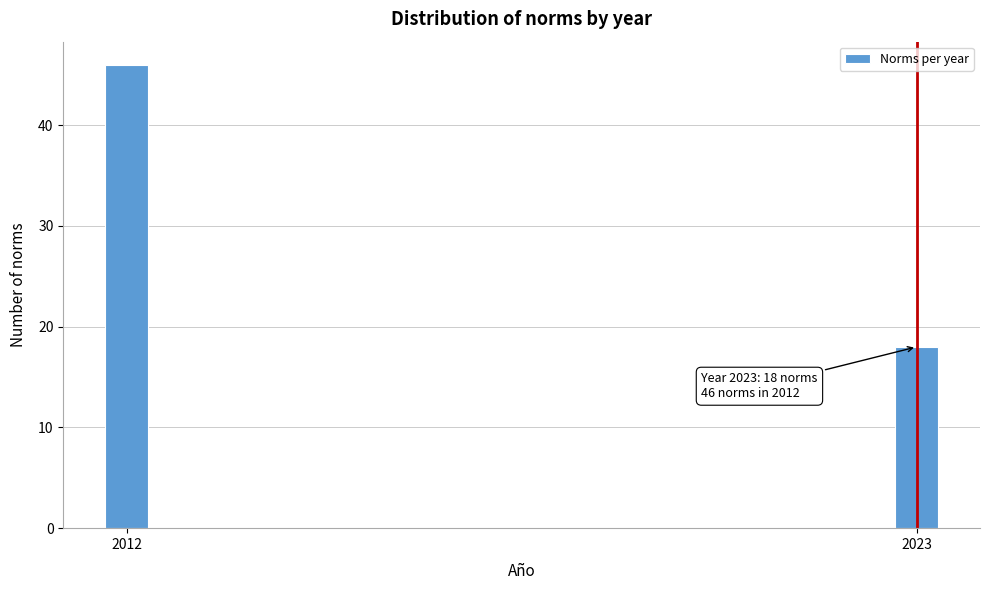

Reading left to right, what are all the values shown in this chart?

2012=46	2023=18